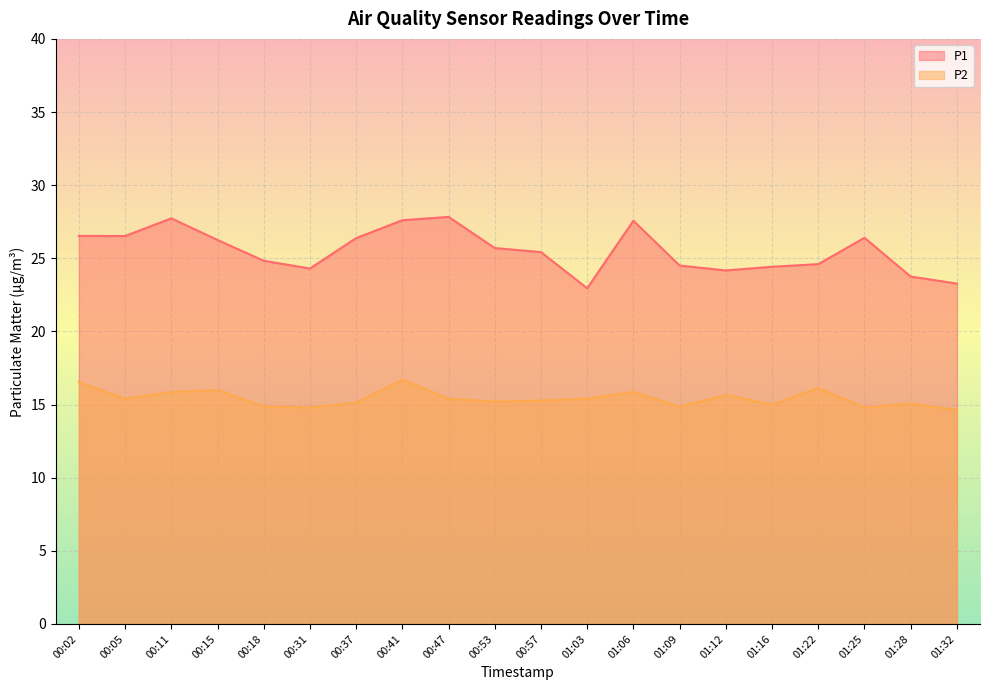

What is the sum of the P1 values at 01:12 and 00:57?

49.6